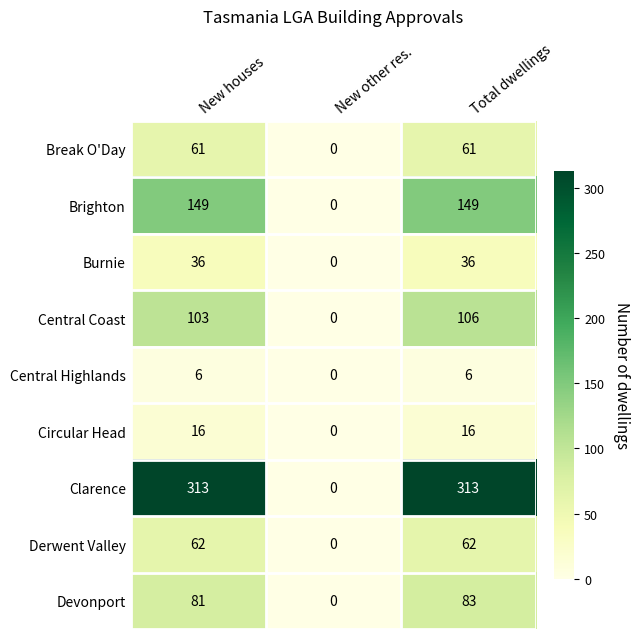

Which series has the widest spread of values?

Clarence